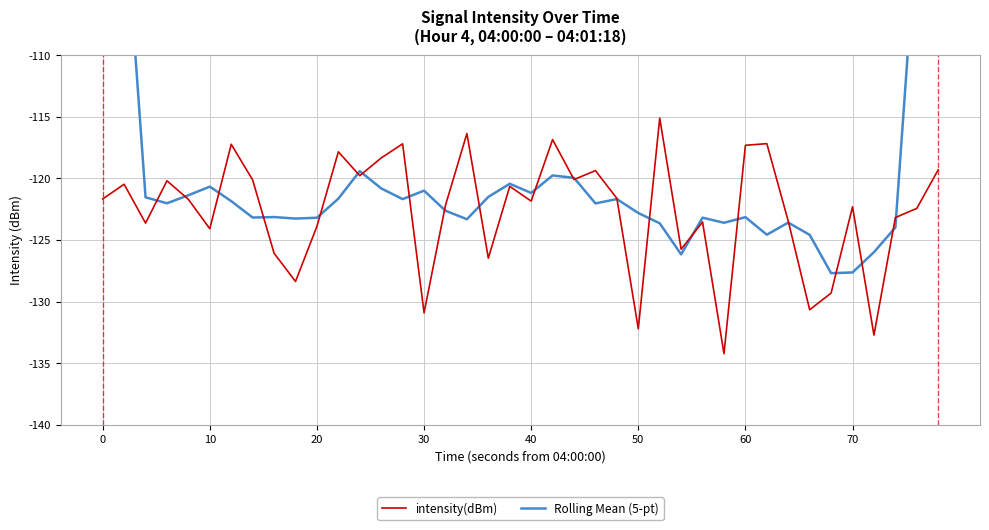

Is it true that intensity(dBm) equals -132.2 at 50?

True